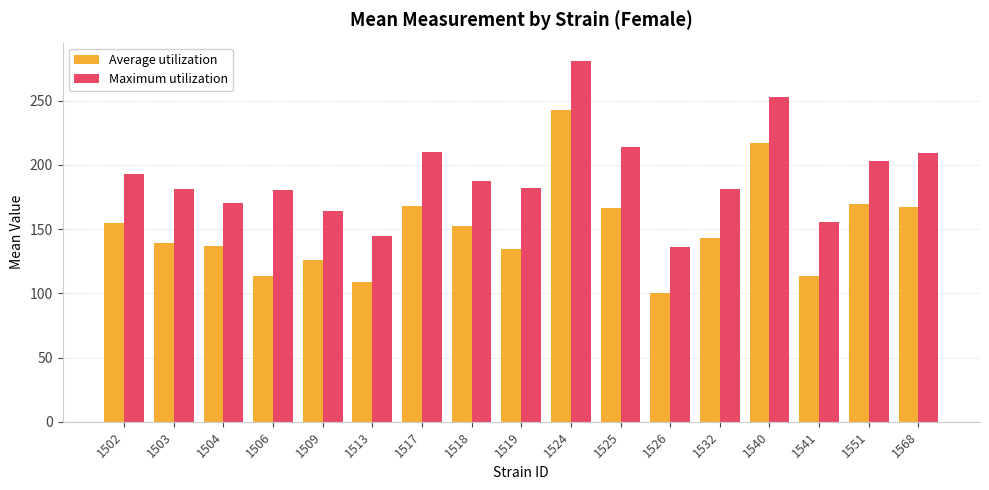

Rank the series by their average value, from lowest to highest.

Average utilization, Maximum utilization